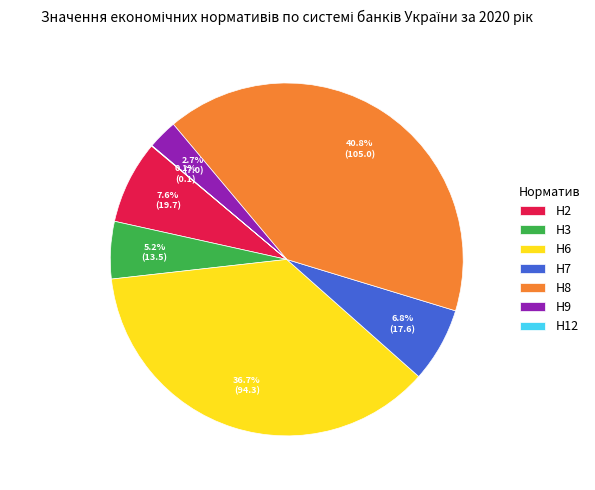

What percentage is the Н3 slice, to the nearest percent?

5%